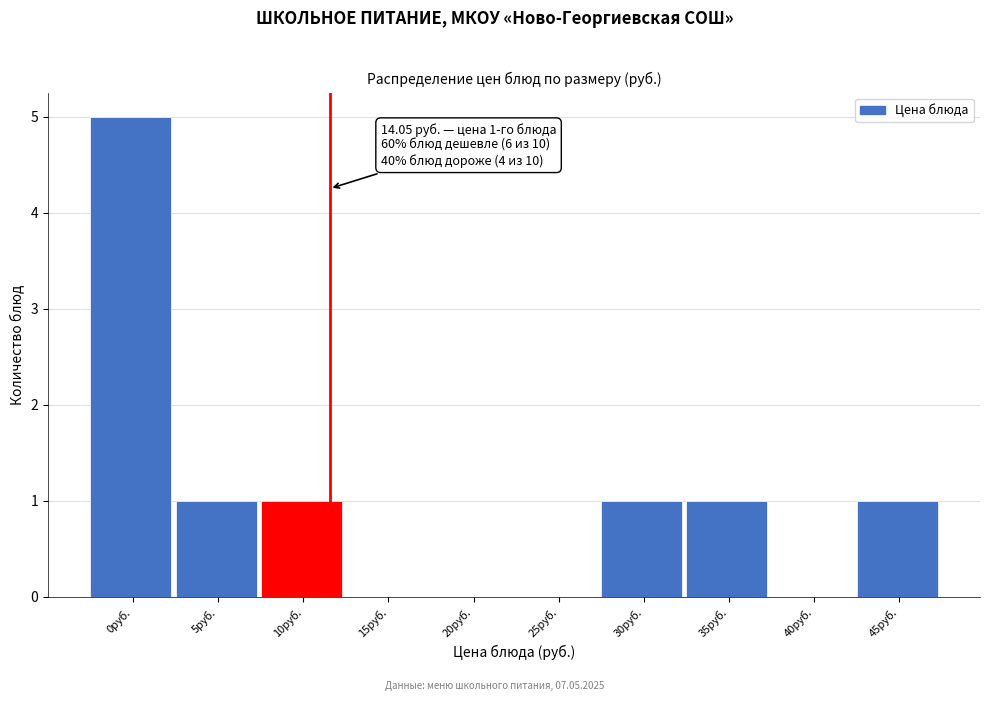

Reading right to left, transcribe all the data shown in this chart.

45руб.=1	40руб.=0	35руб.=1	30руб.=1	25руб.=0	20руб.=0	15руб.=0	10руб.=1	5руб.=1	0руб.=5